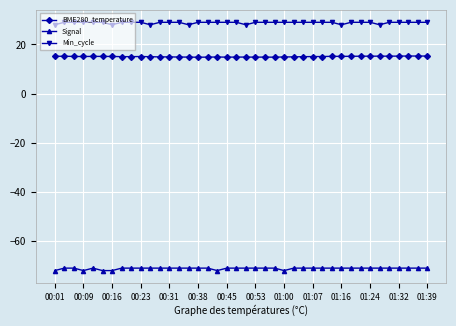

What is the value of the Min_cycle point at the 3rd from the left?

29.0